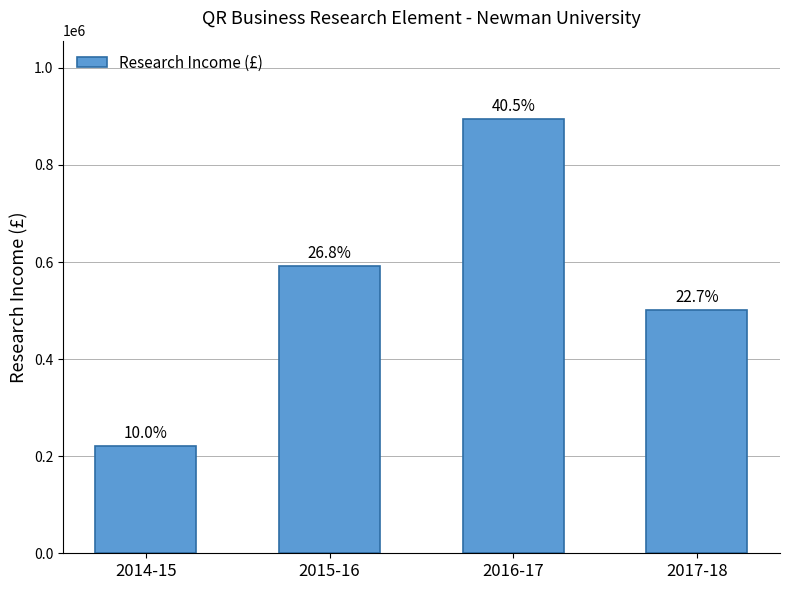

List the labels in order of value, largest first.

2016-17, 2015-16, 2017-18, 2014-15